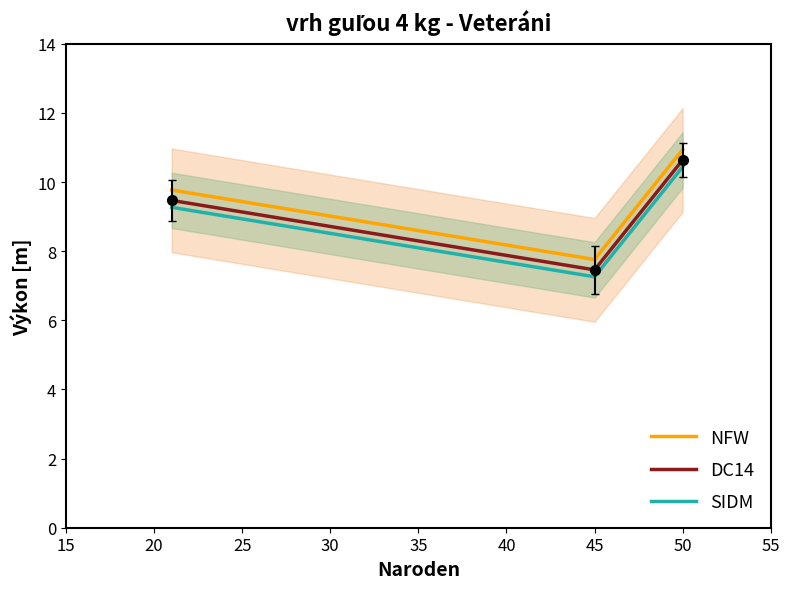

Is it true that NFW equals 7.8 at 45?

True